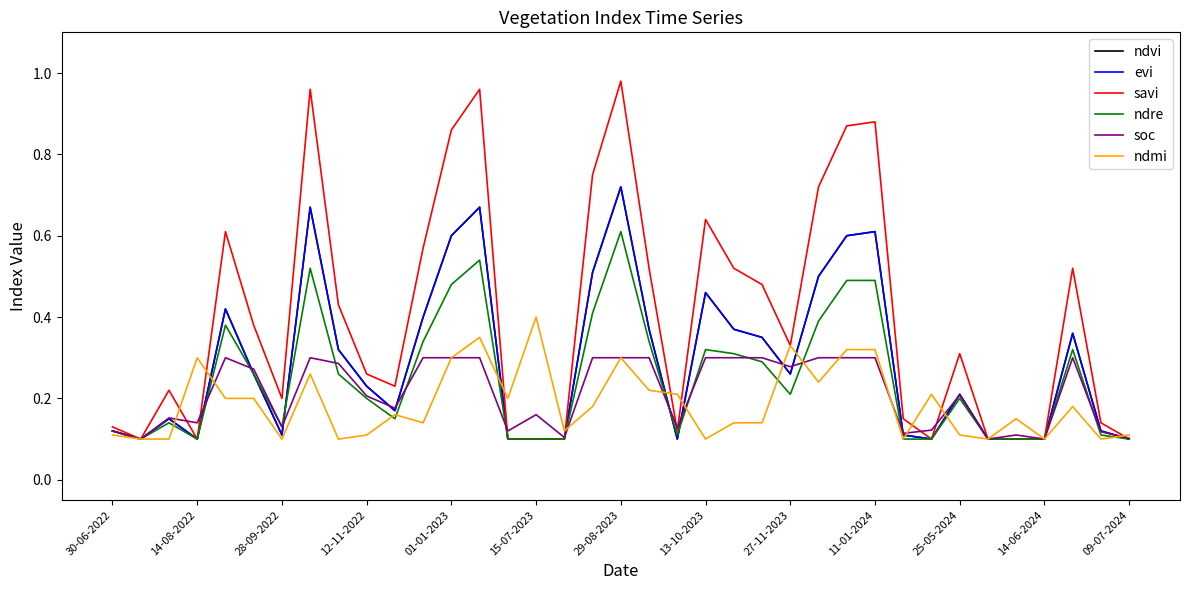

What is the value of the soc point at the 33rd from the left?

0.1